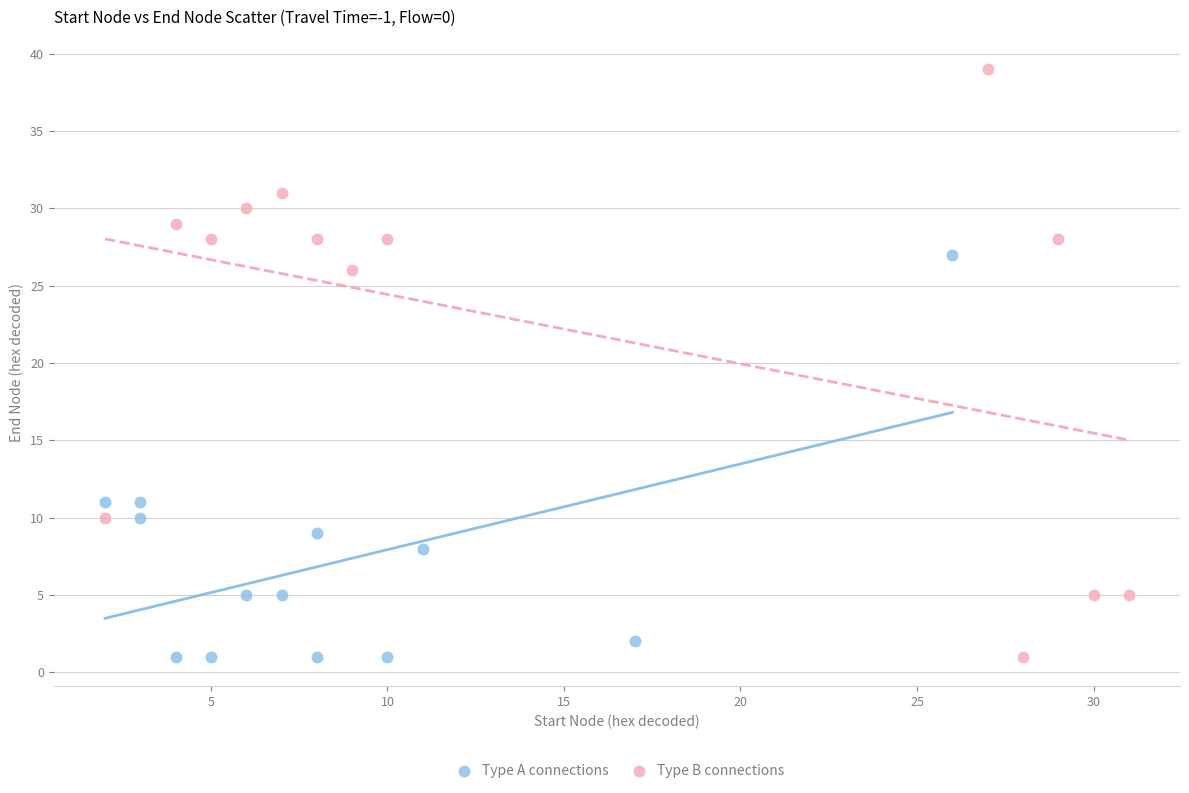

Which series has the widest spread of Y values?

Type B connections